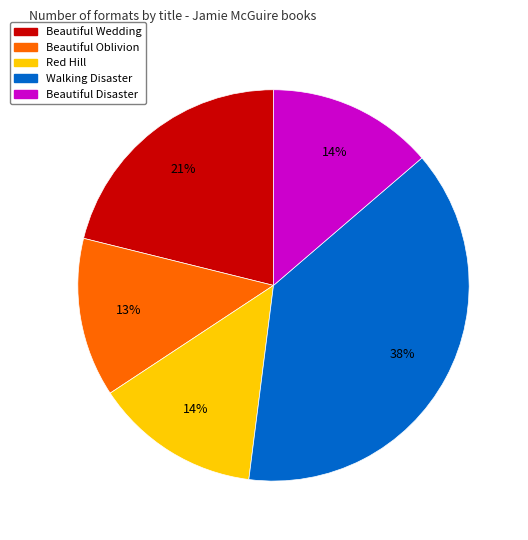

Combined, do Beautiful Disaster and Red Hill account for over 50%?

No